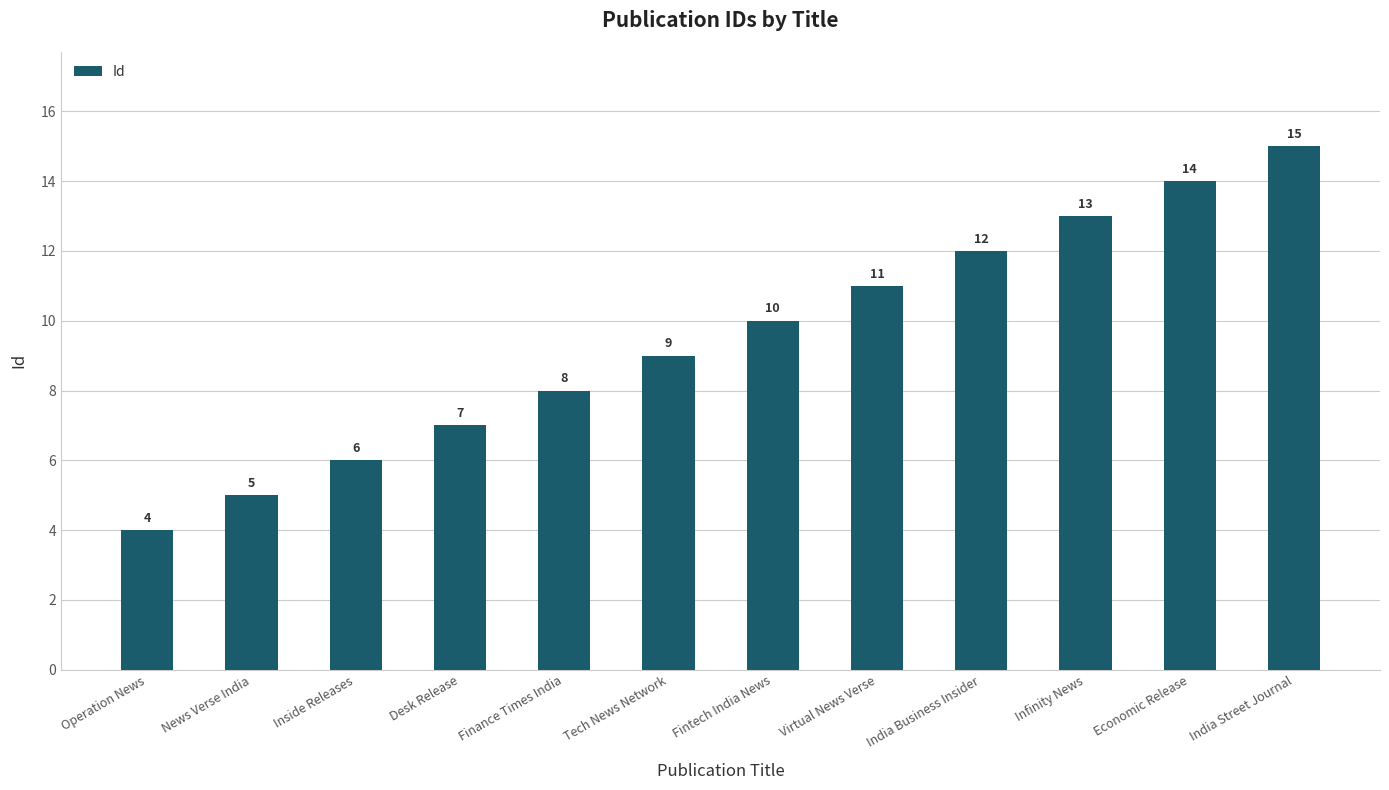

Reading left to right, list all the values displayed in this chart.

Operation News=4	News Verse India=5	Inside Releases=6	Desk Release=7	Finance Times India=8	Tech News Network=9	Fintech India News=10	Virtual News Verse=11	India Business Insider=12	Infinity News=13	Economic Release=14	India Street Journal=15